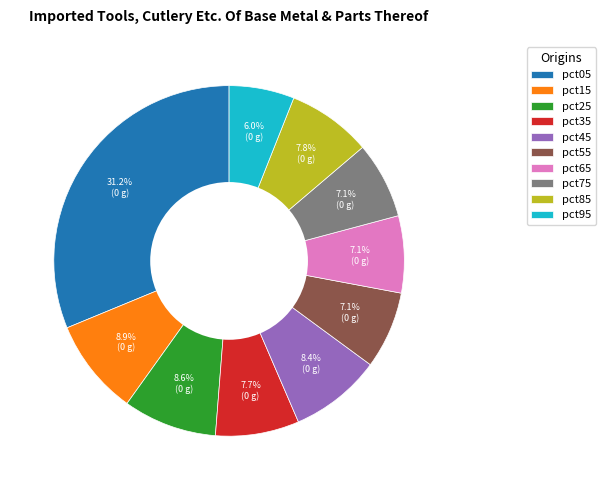

Which slice is the largest?

pct05